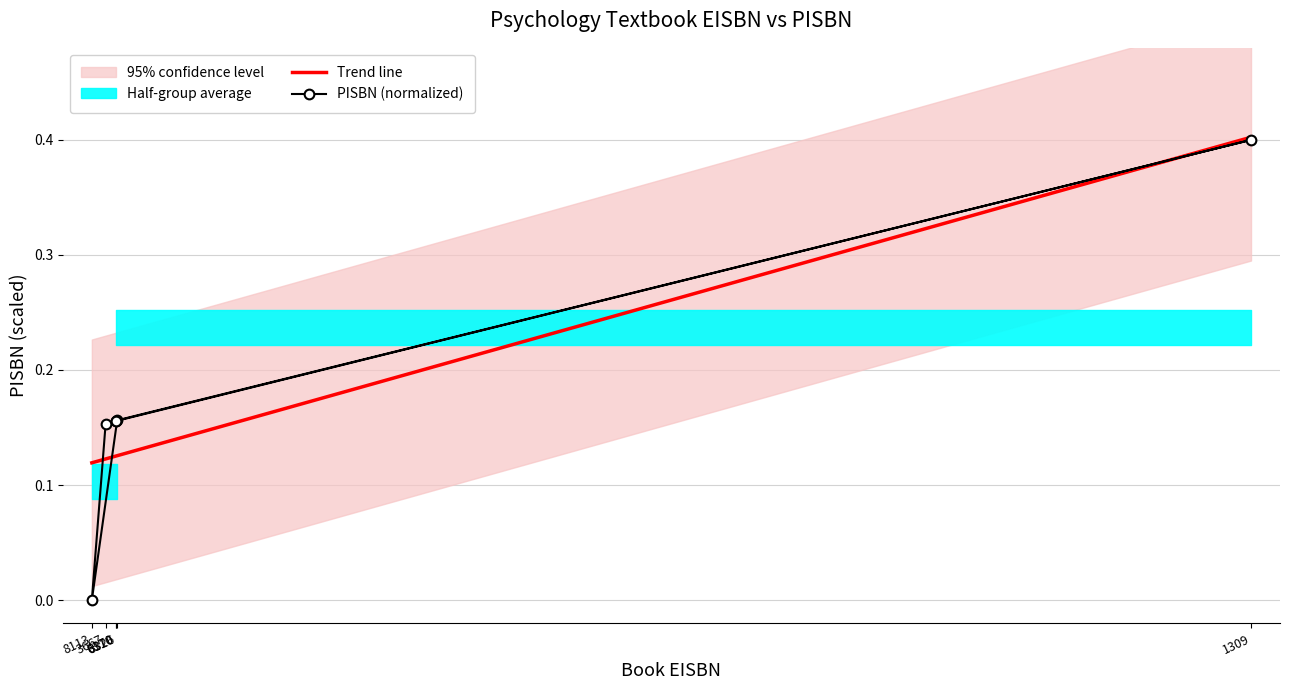

How many values in PISBN (normalized) are above zero?

5